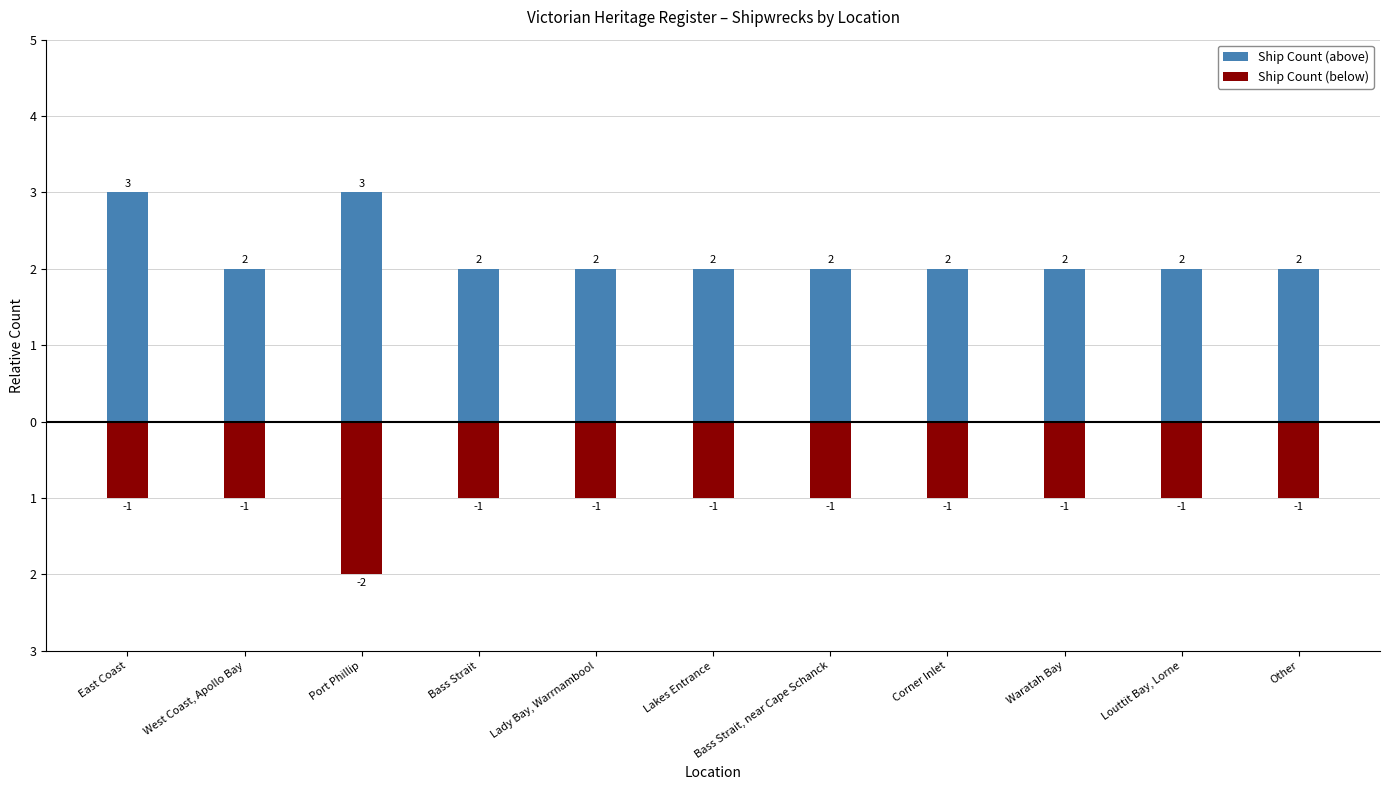

Count the Ship Count (below) values in the range -1 to 0.

10